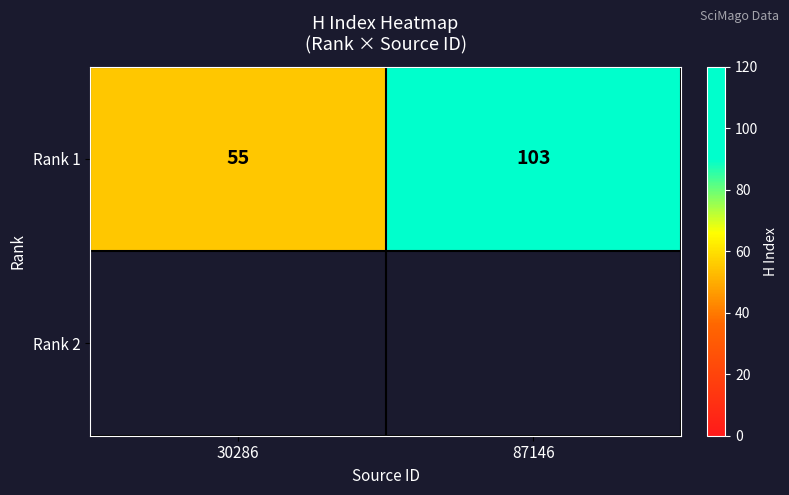

How many series are shown in this chart?

1